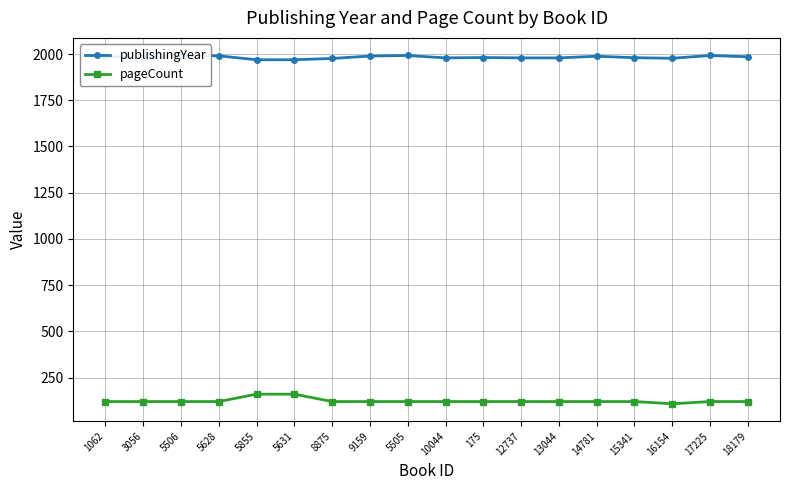

Rank the categories by publishingYear value from lowest to highest.

5855, 5631, 3056, 8875, 16154, 10044, 12737, 13044, 15341, 175, 18179, 14781, 1062, 9159, 5628, 5505, 17225, 5506